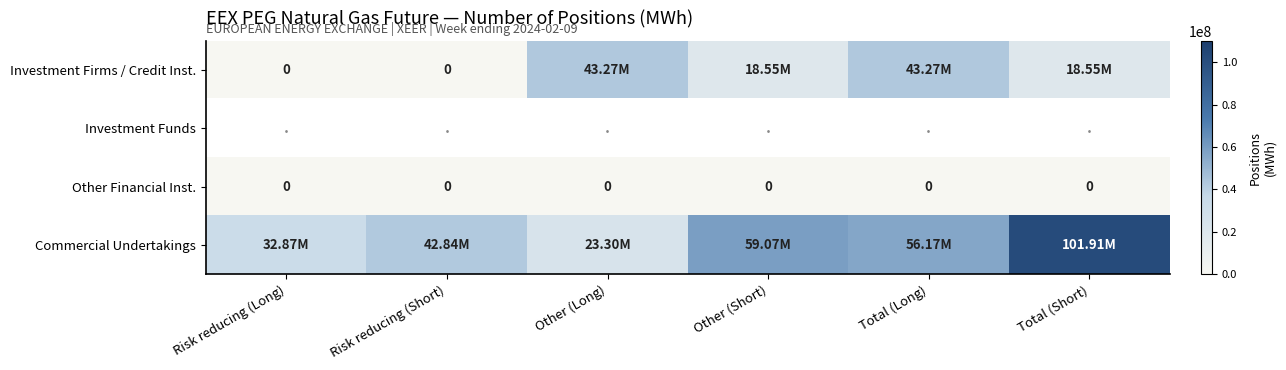

Rank the categories by Investment Firms / Credit Inst. value from lowest to highest.

Risk reducing (Long), Risk reducing (Short), Other (Short), Total (Short), Other (Long), Total (Long)